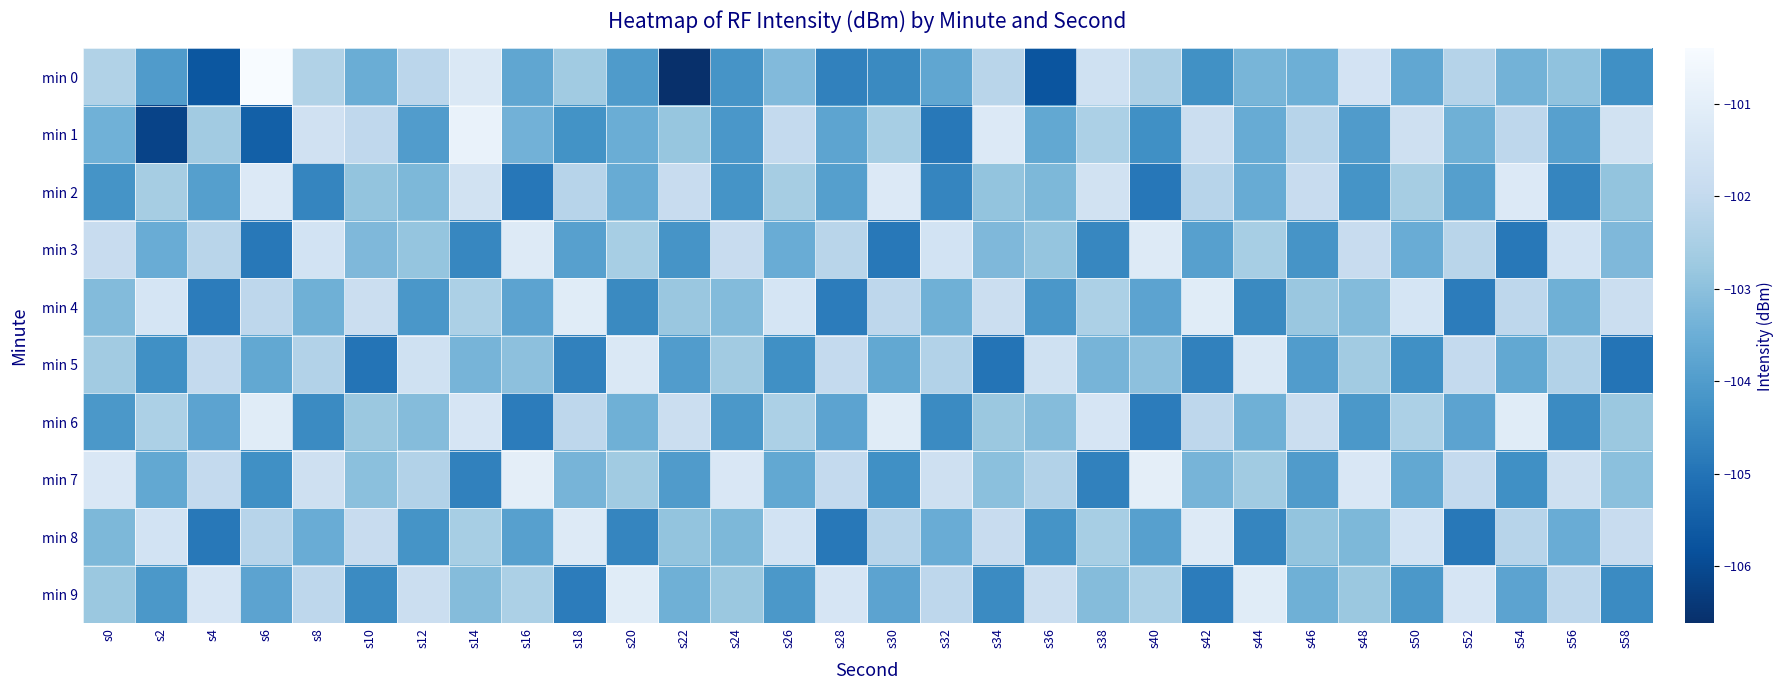

Reading left to right, extract all data points from this chart.

min 0: s0=-102.4	s2=-104.0	s4=-105.7	s6=-100.4	s8=-102.3	s10=-103.5	s12=-102.2	s14=-101.3	s16=-103.7	s18=-102.7	s20=-104.0	s22=-106.6	s24=-104.2	s26=-103.2	s28=-104.7	s30=-104.5	s32=-103.7	s34=-102.2	s36=-105.7	s38=-101.6	s40=-102.5	s42=-104.3	s44=-103.3	s46=-103.5	s48=-101.5	s50=-103.7	s52=-102.3	s54=-103.4	s56=-102.9	s58=-104.3
min 1: s0=-103.4	s2=-106.1	s4=-102.6	s6=-105.5	s8=-101.6	s10=-102.1	s12=-104.0	s14=-100.8	s16=-103.4	s18=-104.2	s20=-103.5	s22=-102.8	s24=-104.1	s26=-102.0	s28=-103.8	s30=-102.5	s32=-104.9	s34=-101.2	s36=-103.7	s38=-102.5	s40=-104.3	s42=-101.8	s44=-103.6	s46=-102.2	s48=-104.0	s50=-101.7	s52=-103.5	s54=-102.1	s56=-103.9	s58=-101.6
min 2: s0=-104.2	s2=-102.6	s4=-103.9	s6=-101.2	s8=-104.6	s10=-102.9	s12=-103.2	s14=-101.6	s16=-104.9	s18=-102.2	s20=-103.6	s22=-101.9	s24=-104.2	s26=-102.6	s28=-103.9	s30=-101.2	s32=-104.6	s34=-102.9	s36=-103.2	s38=-101.6	s40=-104.9	s42=-102.2	s44=-103.6	s46=-101.9	s48=-104.2	s50=-102.6	s52=-103.9	s54=-101.2	s56=-104.6	s58=-102.9
min 3: s0=-101.9	s2=-103.5	s4=-102.2	s6=-104.9	s8=-101.5	s10=-103.2	s12=-102.9	s14=-104.5	s16=-101.2	s18=-103.9	s20=-102.5	s22=-104.2	s24=-101.9	s26=-103.5	s28=-102.2	s30=-104.9	s32=-101.5	s34=-103.2	s36=-102.9	s38=-104.5	s40=-101.2	s42=-103.9	s44=-102.5	s46=-104.2	s48=-101.9	s50=-103.5	s52=-102.2	s54=-104.9	s56=-101.5	s58=-103.2
min 4: s0=-103.1	s2=-101.5	s4=-104.8	s6=-102.1	s8=-103.5	s10=-101.8	s12=-104.1	s14=-102.5	s16=-103.8	s18=-101.1	s20=-104.5	s22=-102.8	s24=-103.1	s26=-101.5	s28=-104.8	s30=-102.1	s32=-103.5	s34=-101.8	s36=-104.1	s38=-102.5	s40=-103.8	s42=-101.1	s44=-104.5	s46=-102.8	s48=-103.1	s50=-101.5	s52=-104.8	s54=-102.1	s56=-103.5	s58=-101.8
min 5: s0=-102.7	s2=-104.3	s4=-102.0	s6=-103.7	s8=-102.3	s10=-105.0	s12=-101.7	s14=-103.3	s16=-103.0	s18=-104.7	s20=-101.3	s22=-104.0	s24=-102.7	s26=-104.3	s28=-102.0	s30=-103.7	s32=-102.3	s34=-105.0	s36=-101.7	s38=-103.3	s40=-103.0	s42=-104.7	s44=-101.3	s46=-104.0	s48=-102.7	s50=-104.3	s52=-102.0	s54=-103.7	s56=-102.3	s58=-105.0
min 6: s0=-104.1	s2=-102.4	s4=-103.8	s6=-101.1	s8=-104.4	s10=-102.8	s12=-103.1	s14=-101.4	s16=-104.8	s18=-102.1	s20=-103.4	s22=-101.8	s24=-104.1	s26=-102.4	s28=-103.8	s30=-101.1	s32=-104.4	s34=-102.8	s36=-103.1	s38=-101.4	s40=-104.8	s42=-102.1	s44=-103.4	s46=-101.8	s48=-104.1	s50=-102.4	s52=-103.8	s54=-101.1	s56=-104.4	s58=-102.8
min 7: s0=-101.3	s2=-103.7	s4=-102.0	s6=-104.3	s8=-101.7	s10=-103.0	s12=-102.3	s14=-104.7	s16=-101.0	s18=-103.3	s20=-102.7	s22=-104.0	s24=-101.3	s26=-103.7	s28=-102.0	s30=-104.3	s32=-101.7	s34=-103.0	s36=-102.3	s38=-104.7	s40=-101.0	s42=-103.3	s44=-102.7	s46=-104.0	s48=-101.3	s50=-103.7	s52=-102.0	s54=-104.3	s56=-101.7	s58=-103.0
min 8: s0=-103.2	s2=-101.6	s4=-104.9	s6=-102.2	s8=-103.6	s10=-101.9	s12=-104.2	s14=-102.6	s16=-103.9	s18=-101.2	s20=-104.6	s22=-102.9	s24=-103.2	s26=-101.6	s28=-104.9	s30=-102.2	s32=-103.6	s34=-101.9	s36=-104.2	s38=-102.6	s40=-103.9	s42=-101.2	s44=-104.6	s46=-102.9	s48=-103.2	s50=-101.6	s52=-104.9	s54=-102.2	s56=-103.6	s58=-101.9
min 9: s0=-102.8	s2=-104.1	s4=-101.4	s6=-103.8	s8=-102.1	s10=-104.4	s12=-101.8	s14=-103.1	s16=-102.4	s18=-104.8	s20=-101.1	s22=-103.4	s24=-102.8	s26=-104.1	s28=-101.4	s30=-103.8	s32=-102.1	s34=-104.4	s36=-101.8	s38=-103.1	s40=-102.4	s42=-104.8	s44=-101.1	s46=-103.4	s48=-102.8	s50=-104.1	s52=-101.4	s54=-103.8	s56=-102.1	s58=-104.4